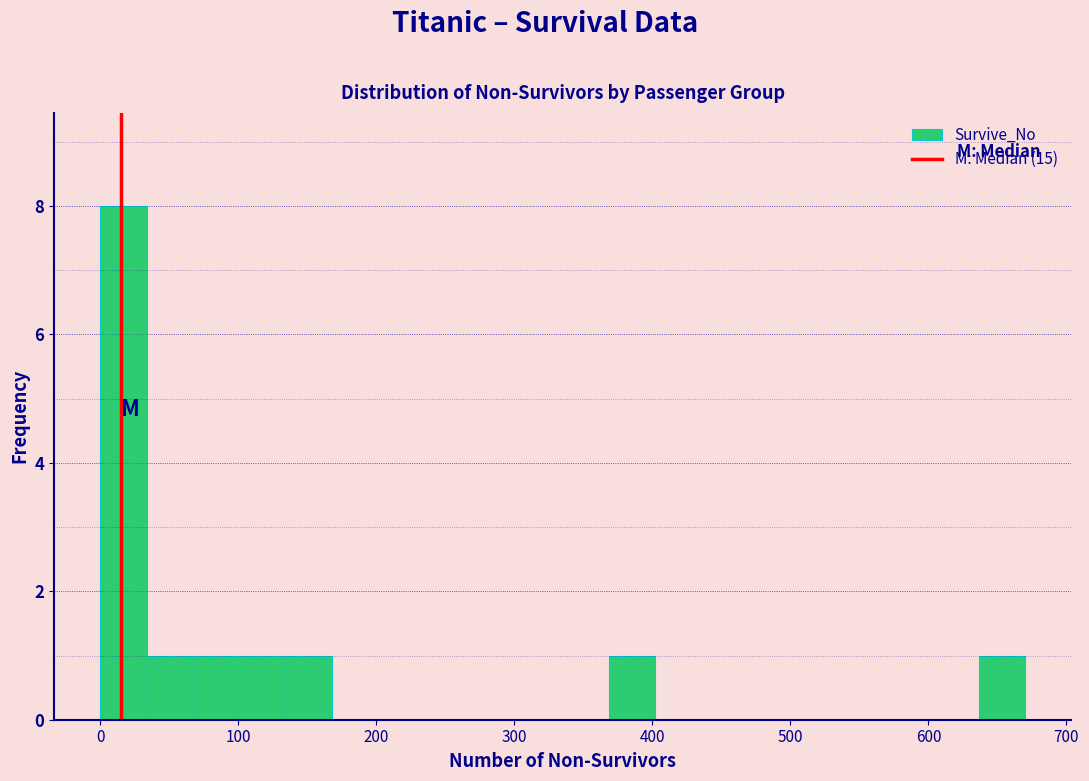

Read against the x-axis, roughly where is the centre of the tallest bar?

20